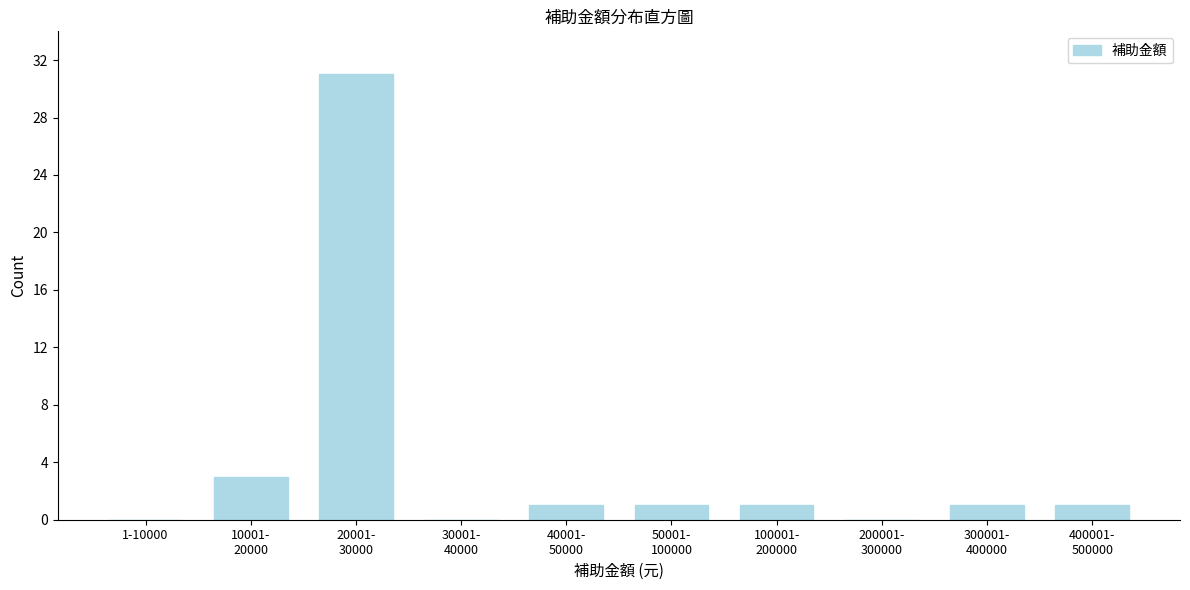

What is the sum of all values?

39